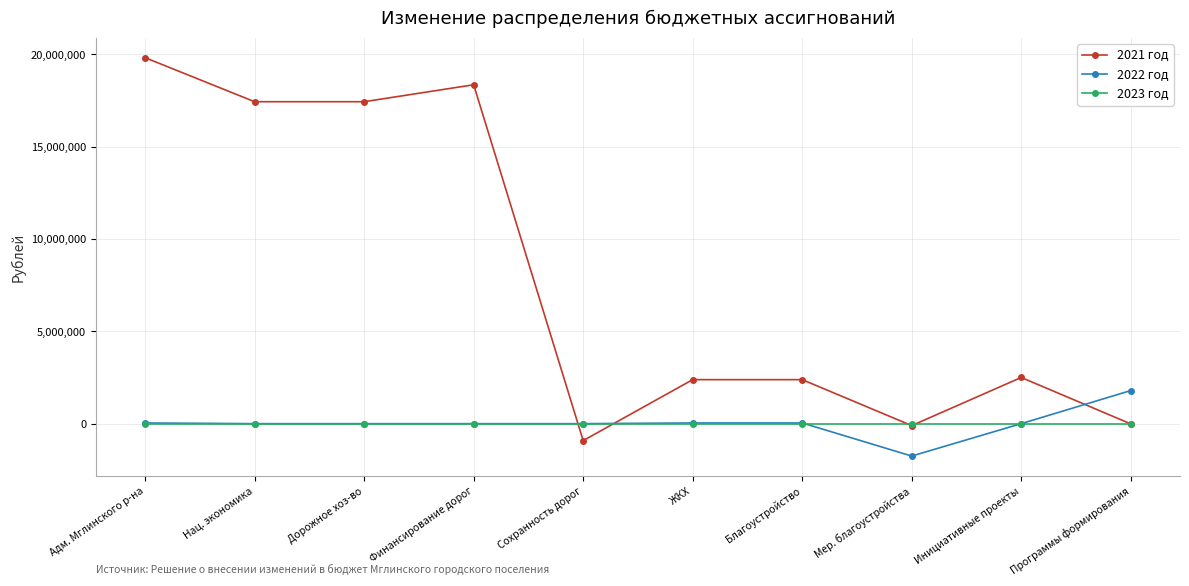

Rank the series by their maximum value, from lowest to highest.

2023 год, 2022 год, 2021 год